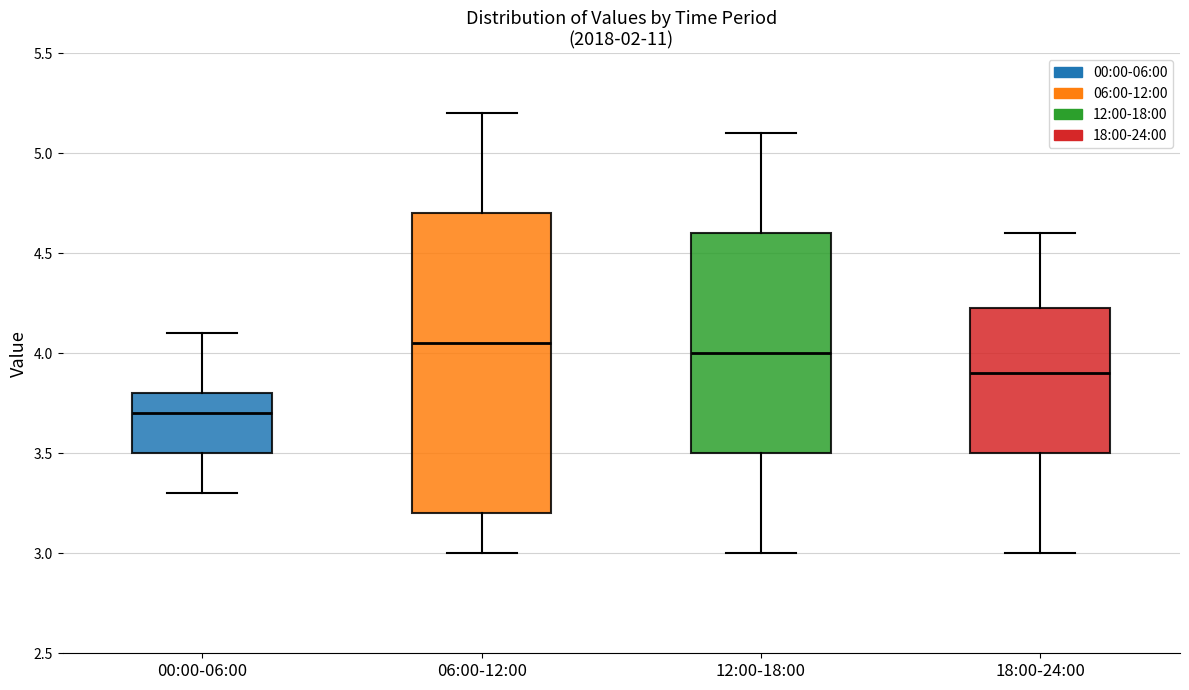

Reading left to right, read every box against the y-axis: the position of its median line, the range the box covers, and the ends of its whiskers. The values are not printed on the chart, so give them approximately, as read against the axis.

00:00-06:00: median 3.70, box 3.50 to 3.80, whiskers 3.30 to 4.10
06:00-12:00: median 4.05, box 3.20 to 4.70, whiskers 3.00 to 5.20
12:00-18:00: median 4.00, box 3.50 to 4.60, whiskers 3.00 to 5.10
18:00-24:00: median 3.90, box 3.50 to 4.25, whiskers 3.00 to 4.60